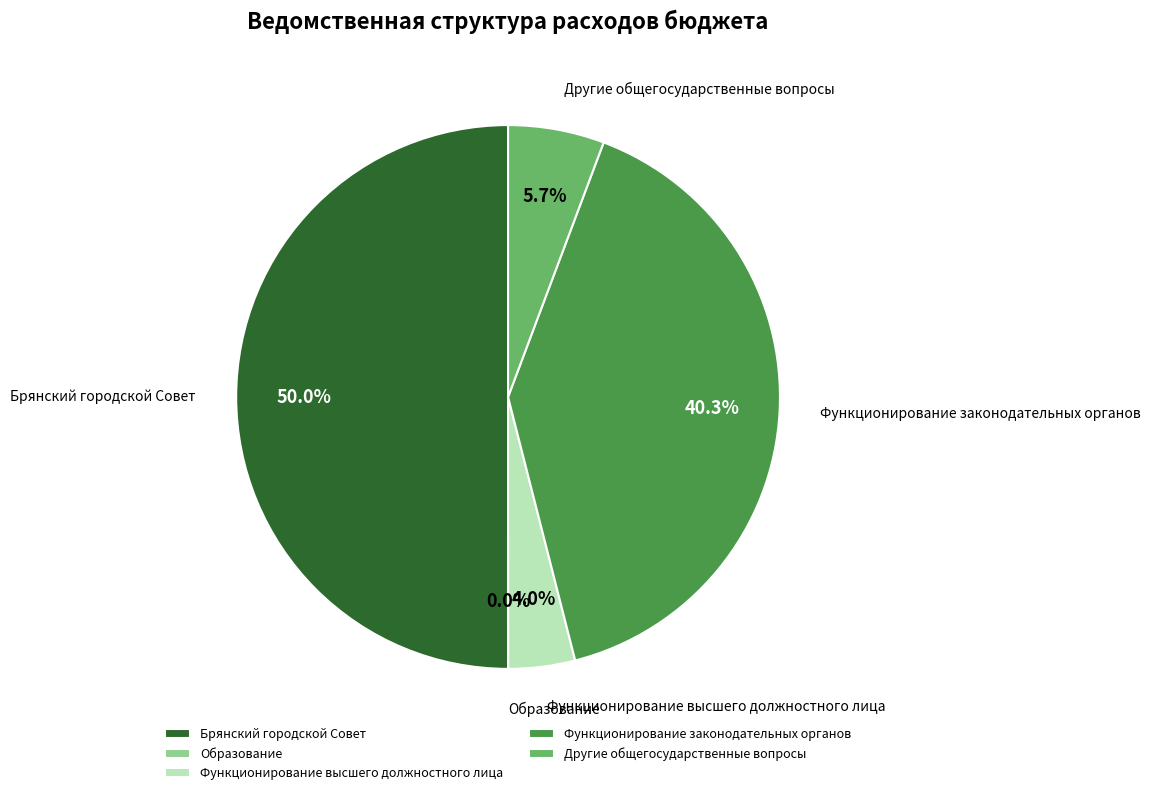

Combined, what portion of the pie is Брянский городской Совет and Другие общегосударственные вопросы?

55.7%